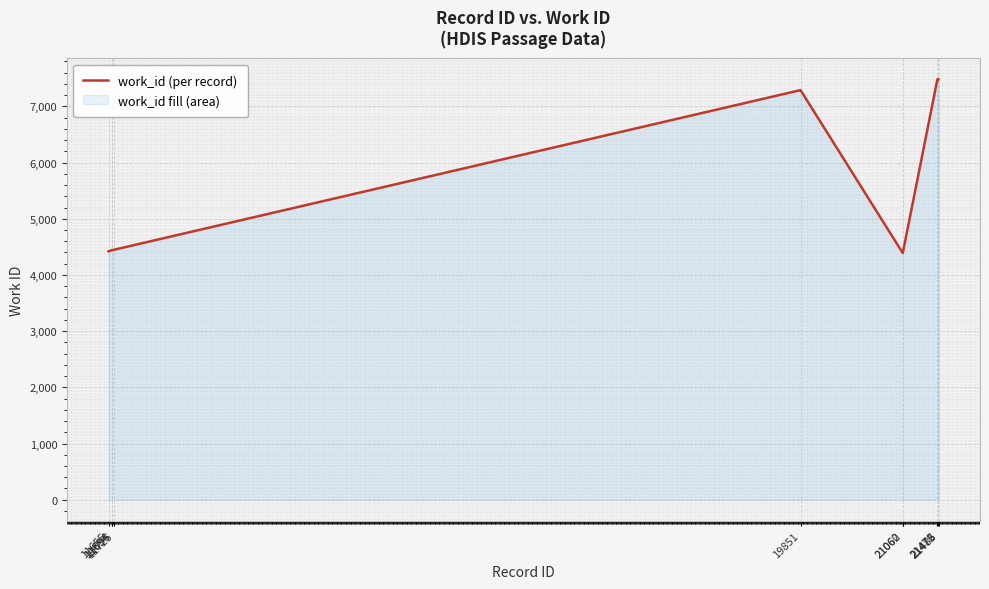

Which label corresponds to the smallest value in the chart?

21060